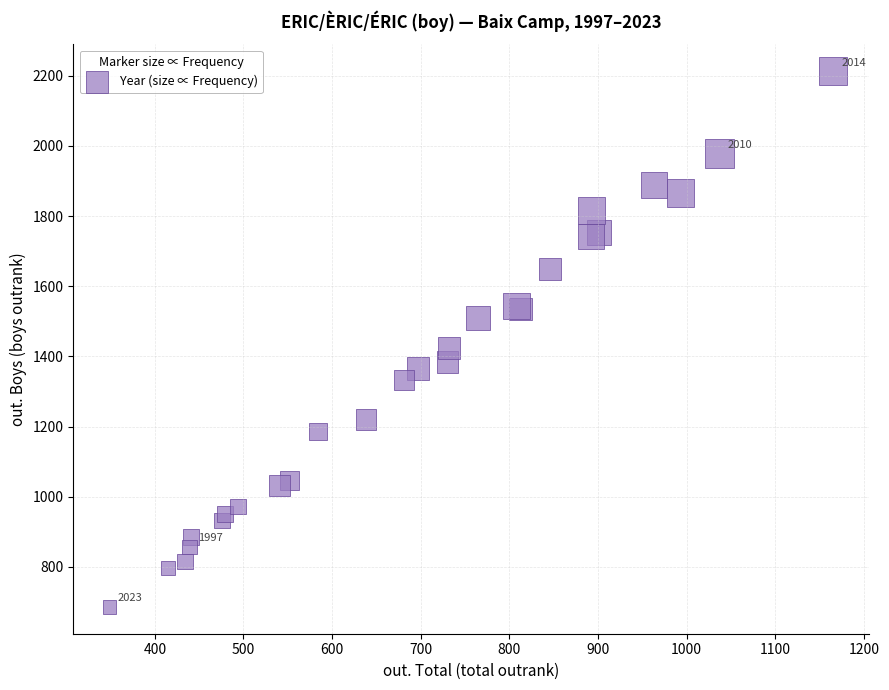

What Y value in the scatter plot is closest to 1449?

1424